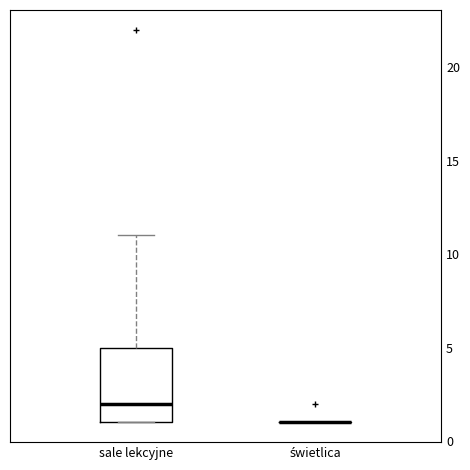

Reading left to right, transcribe this box plot: for each box, give where its median line is, the range the box spans, and where its two whiskers end, as read against the y-axis. The values are not printed on the chart, so give them approximately, as read against the axis.

sale lekcyjne: median 2, box 1 to 5, whiskers 1 to 11
świetlica: box collapsed to a line at 1, whiskers 1 to 1